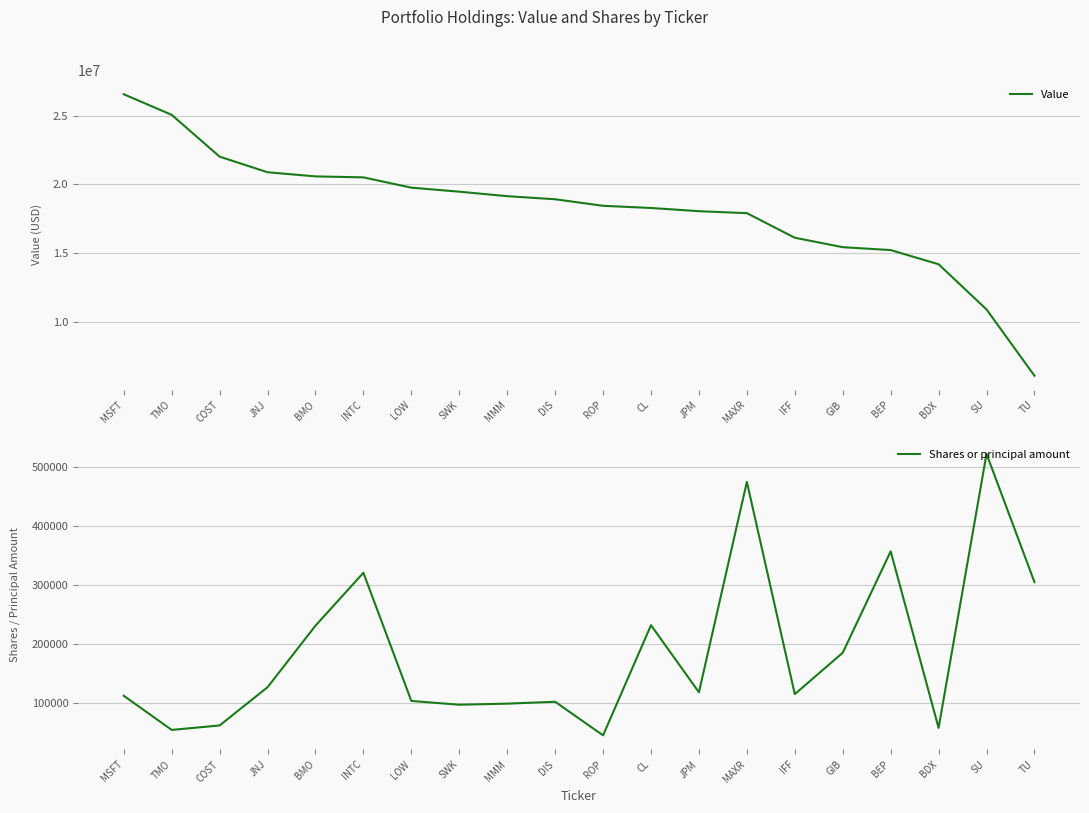

What is the label of the 9th point from the left?

MMM